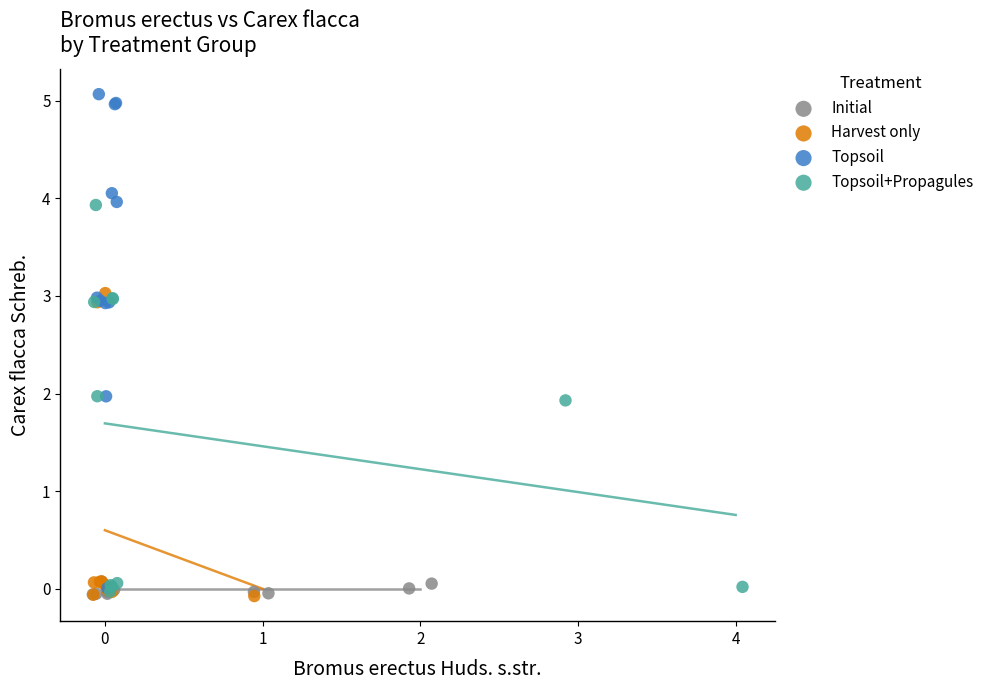

Which series reaches the maximum Y coordinate?

Topsoil